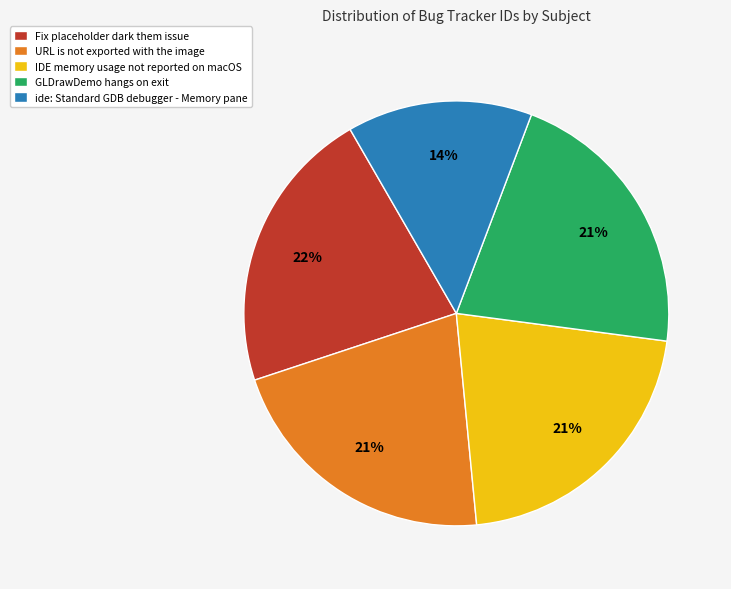

Which slice is the smallest?

ide: Standard GDB debugger - Memory pane